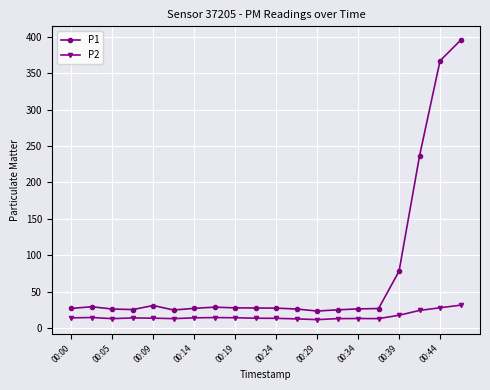

What is the sum of all P1 values?

1508.3